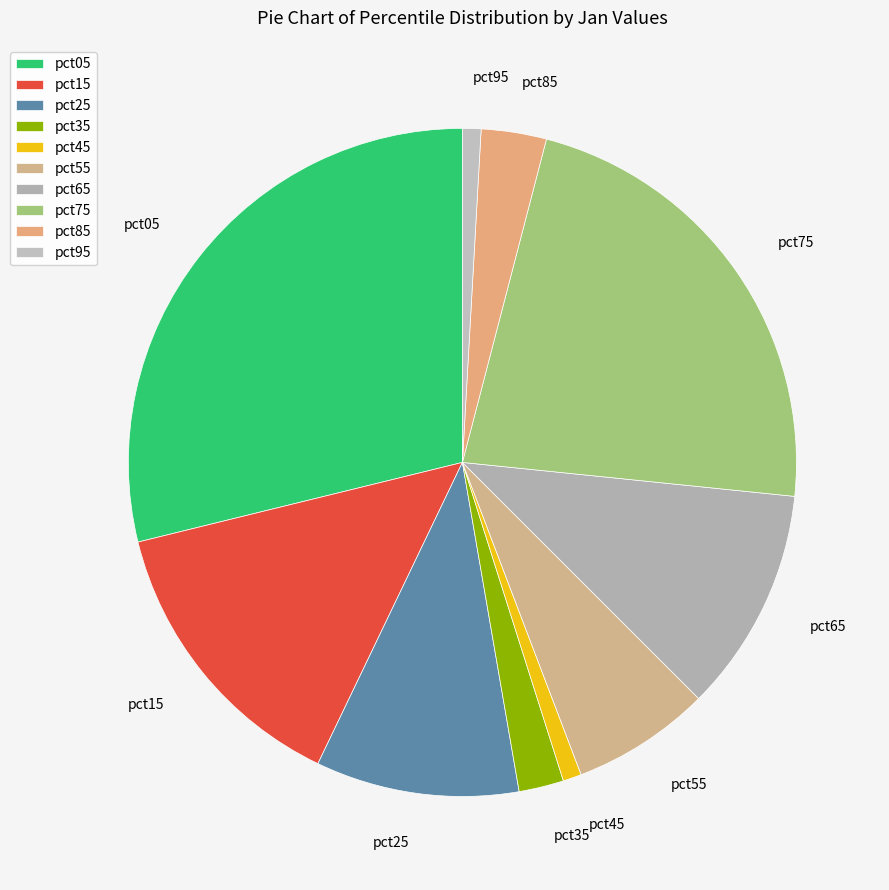

The pct75 slice represents 23% of the pie. True or false?

True